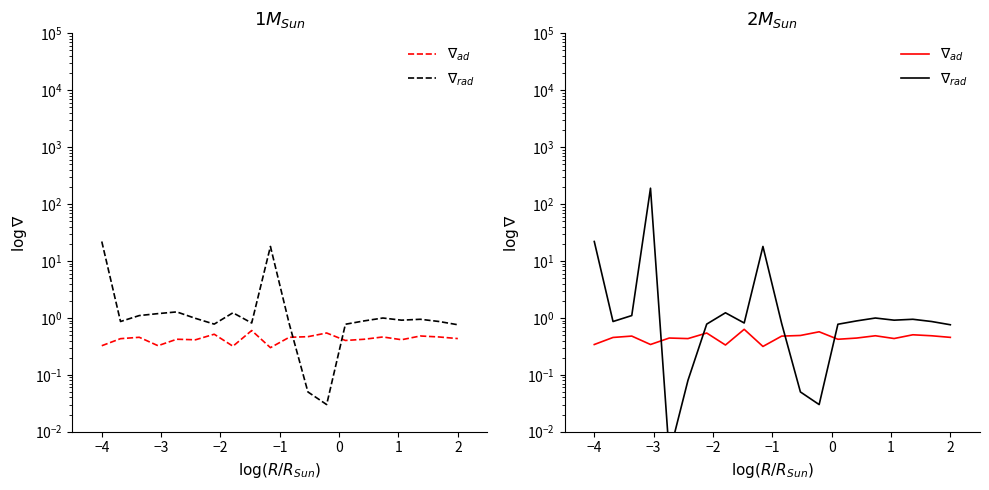

Reading left to right, what are all the values shown in this chart?

$\nabla_{ad}$: 0.3	0.5	0.5	0.3	0.4	0.4	0.5	0.3	0.6	0.3	0.5	0.5	0.6	0.4	0.4	0.5	0.4	0.5	0.5	0.5
$\nabla_{rad}$: 22.0	0.9	1.1	190.0	0.0	0.1	0.8	1.2	0.8	18.0	0.8	0.1	0.0	0.8	0.9	1.0	0.9	0.9	0.9	0.8